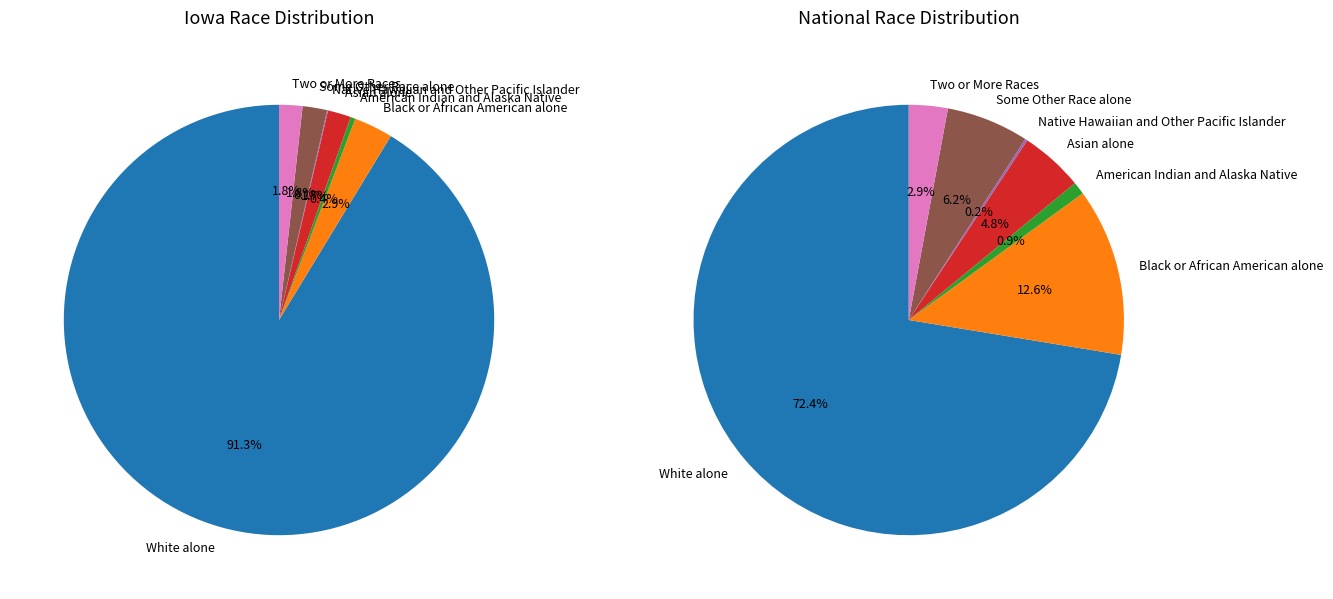

How many slices are in this pie chart?

7